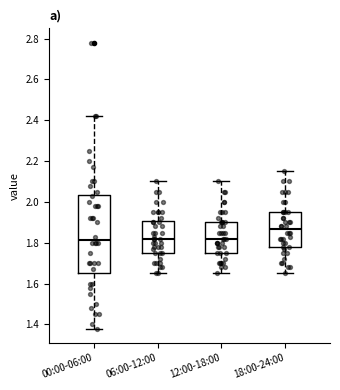

Reading left to right, transcribe this box plot: for each box, give where its median line is, the range the box spans, and where its two whiskers end, as read against the y-axis. The values are not printed on the chart, so give them approximately, as read against the axis.

00:00-06:00: median 1.82, box 1.66 to 2.04, whiskers 1.38 to 2.42
06:00-12:00: median 1.82, box 1.76 to 1.90, whiskers 1.66 to 2.10
12:00-18:00: median 1.82, box 1.76 to 1.90, whiskers 1.66 to 2.10
18:00-24:00: median 1.86, box 1.78 to 1.96, whiskers 1.66 to 2.16